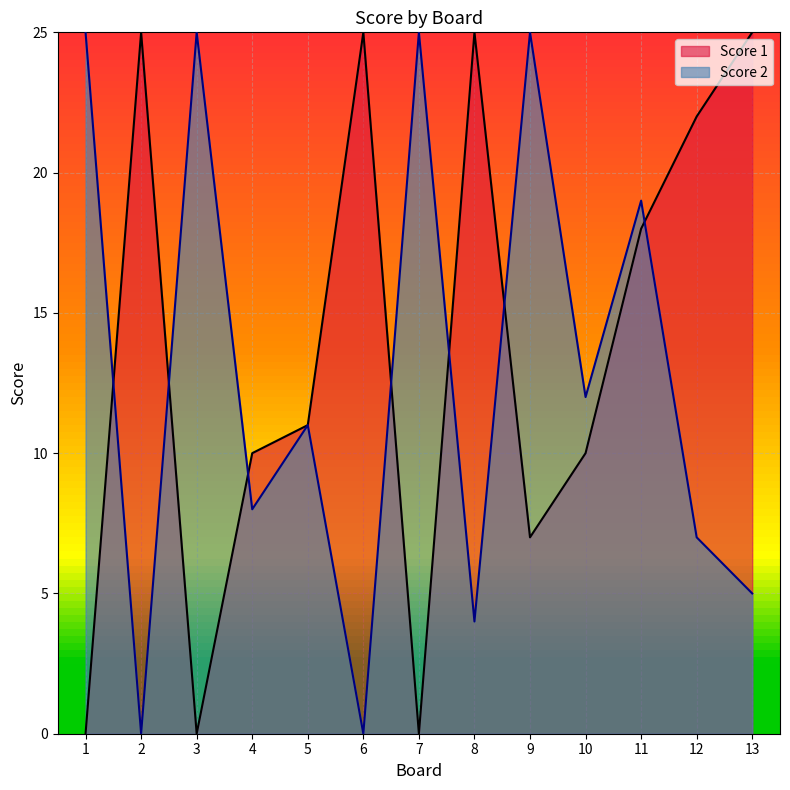

What is the difference between the highest and lowest values at 10?

2